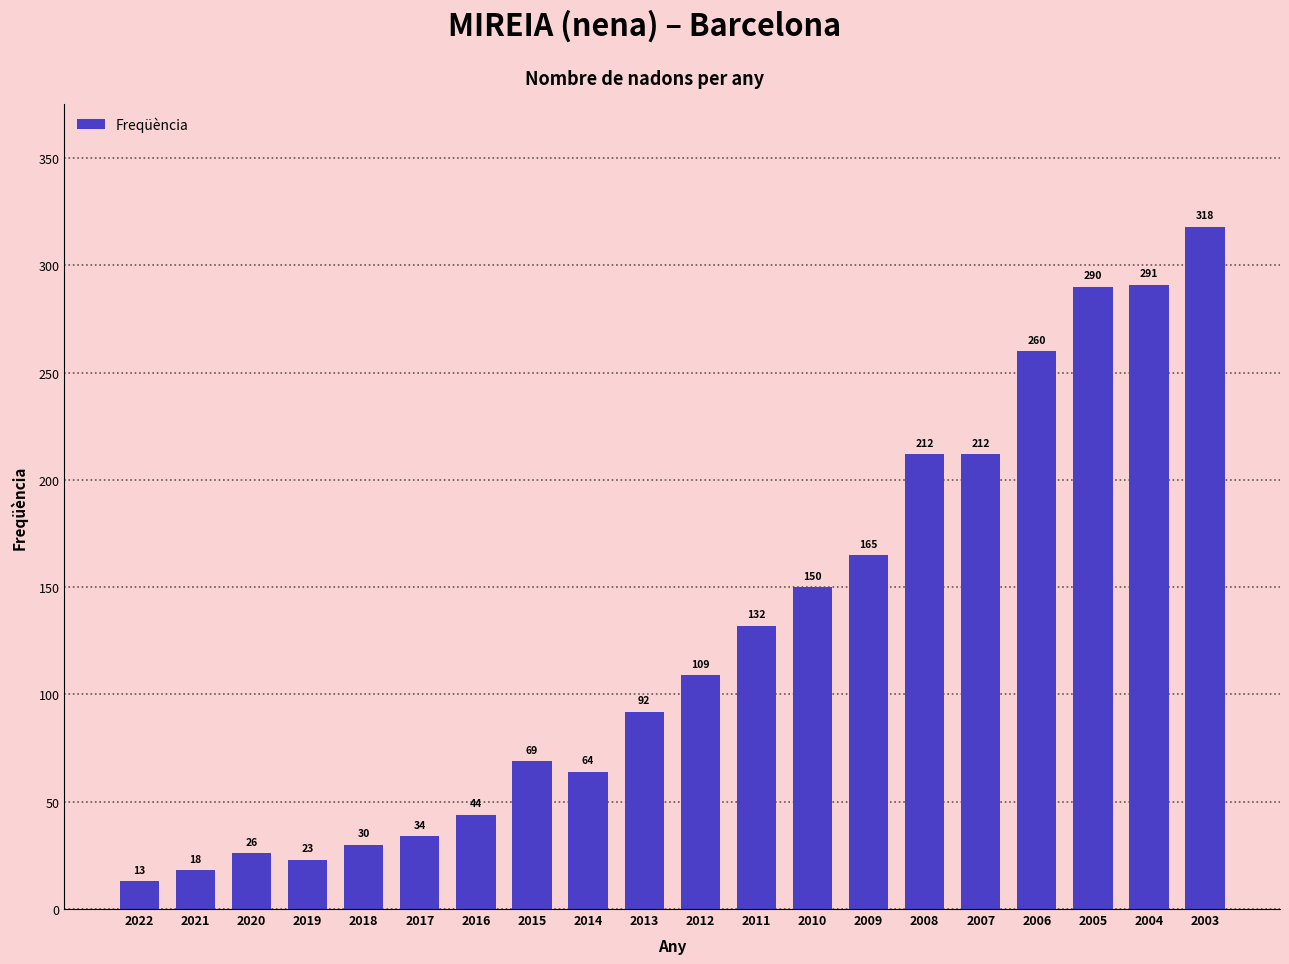

What is the average value?

128